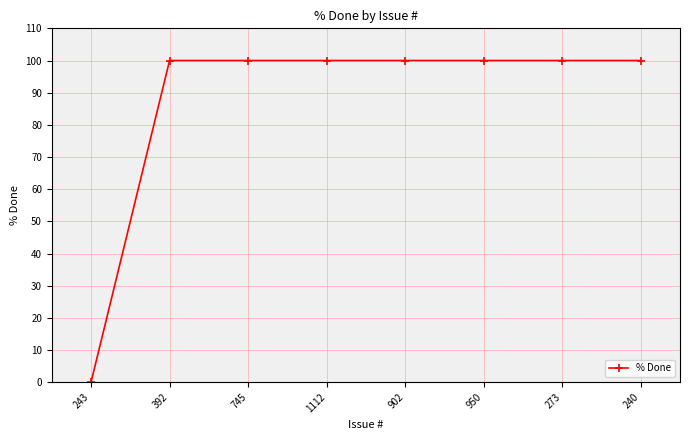

Is it true that the value at 902 is 100?

True